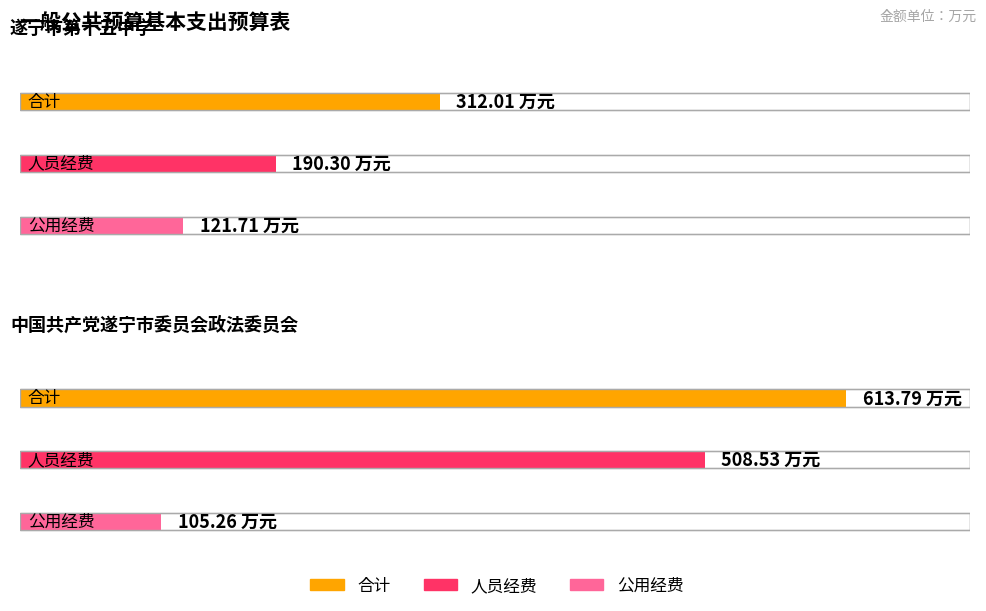

Reading right to left, extract all data points from this chart.

合计: 中国共产党遂宁市委员会政法委员会=613.8	遂宁市第十五中学=312.0
人员经费: 中国共产党遂宁市委员会政法委员会=508.5	遂宁市第十五中学=190.3
公用经费: 中国共产党遂宁市委员会政法委员会=105.3	遂宁市第十五中学=121.7